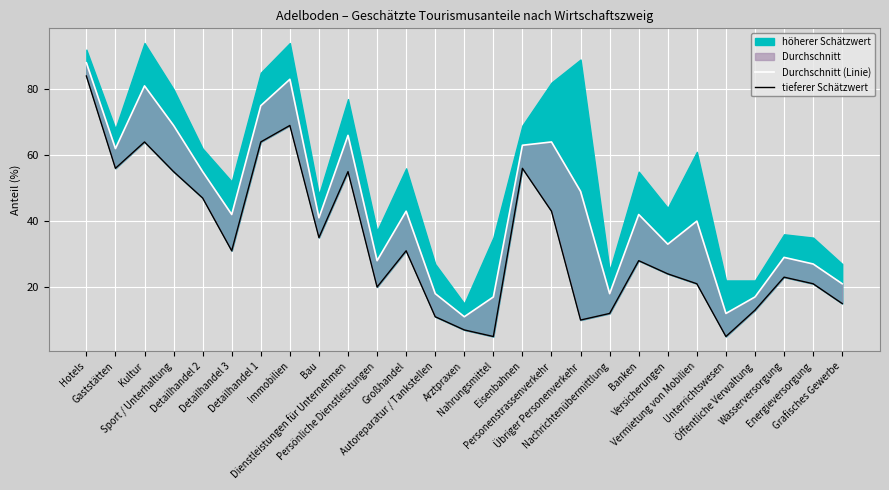

Rank the categories by Durchschnitt (Linie) value from highest to lowest.

Hotels, Immobilien, Kultur, Detailhandel 1, Sport / Unterhaltung, Dienstleistungen für Unternehmen, Personenstrassenverkehr, Eisenbahnen, Gaststätten, Detailhandel 2, Übriger Personenverkehr, Großhandel, Detailhandel 3, Banken, Bau, Vermietung von Mobilien, Versicherungen, Wasserversorgung, Persönliche Dienstleistungen, Energieversorgung, Grafisches Gewerbe, Autoreparatur / Tankstellen, Nachrichtenübermittlung, Nahrungsmittel, Öffentliche Verwaltung, Unterrichtswesen, Arztpraxen